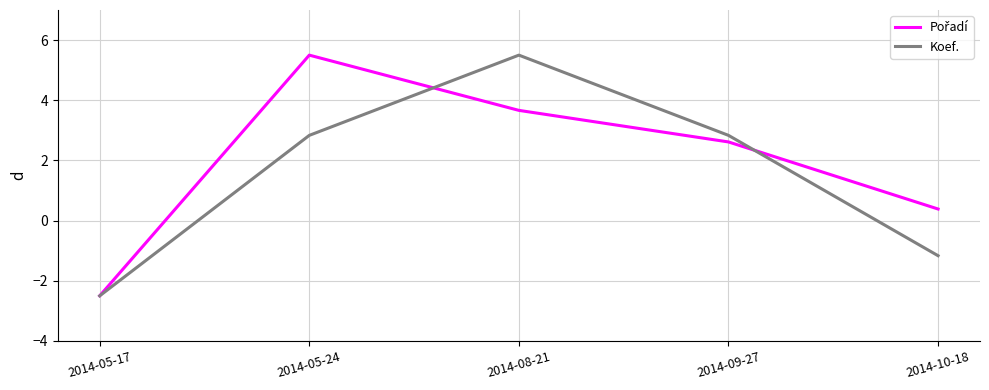

At how many categories does at least one series exceed 4?

2